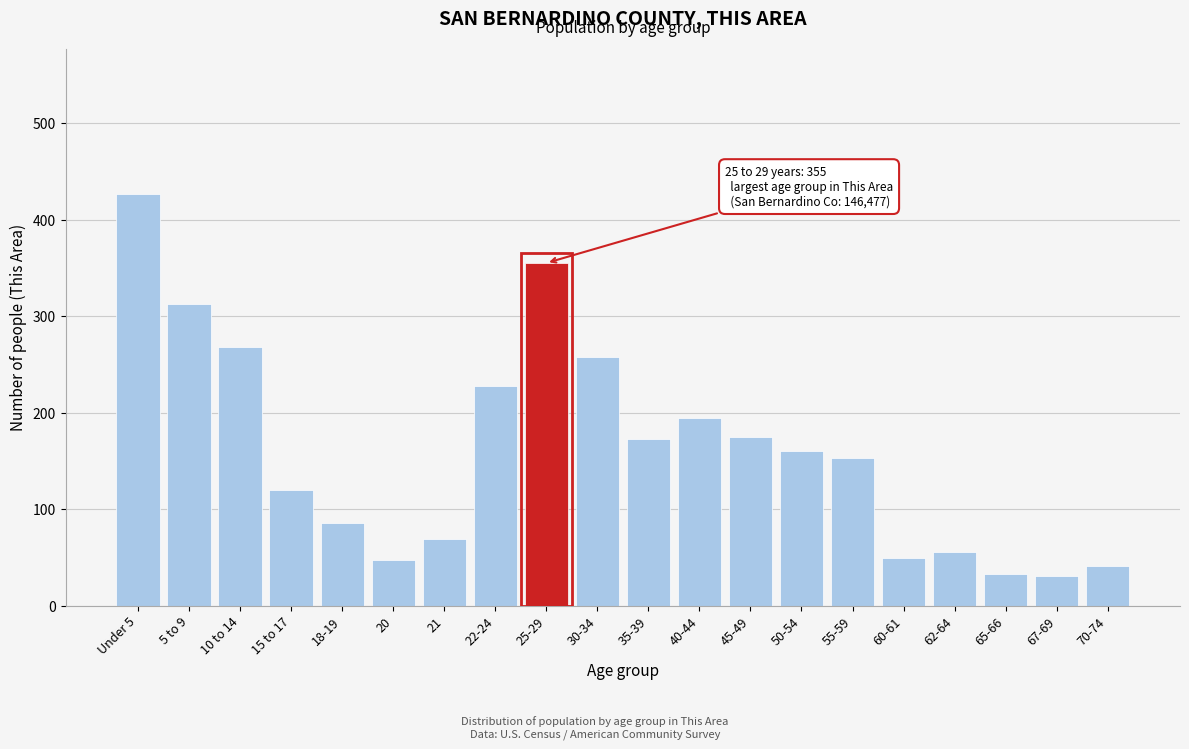

What is the smallest value displayed?

31